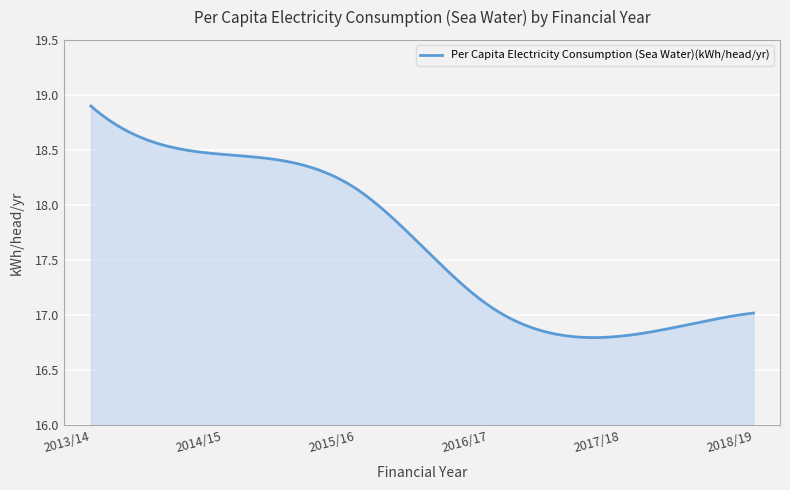

What is the difference between the maximum and minimum values?

2.1